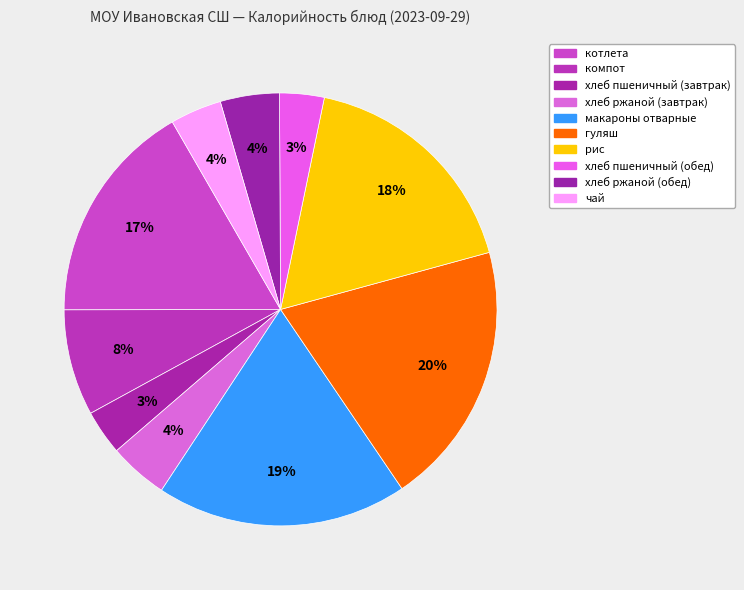

How many segments does this pie chart have?

10